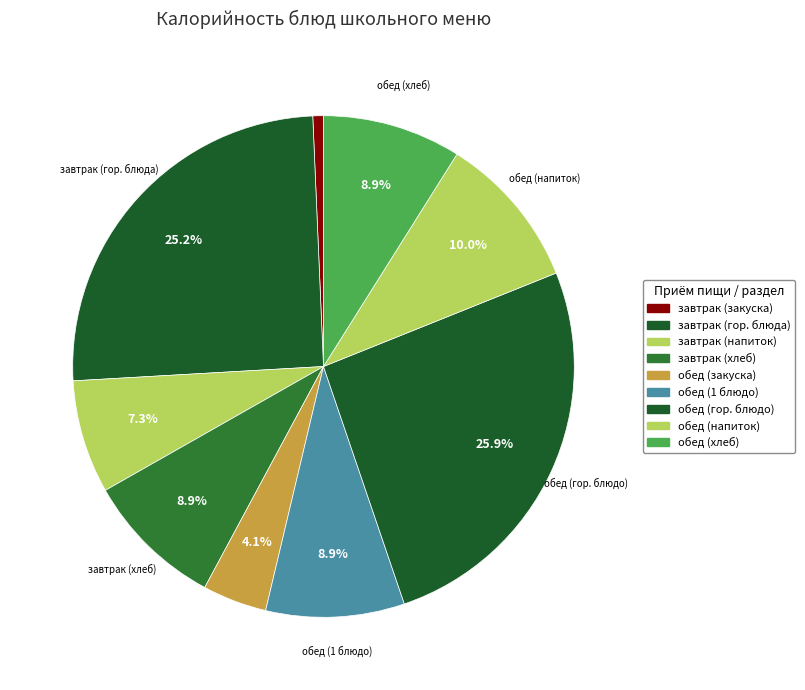

Which slice is the smallest?

завтрак (закуска)